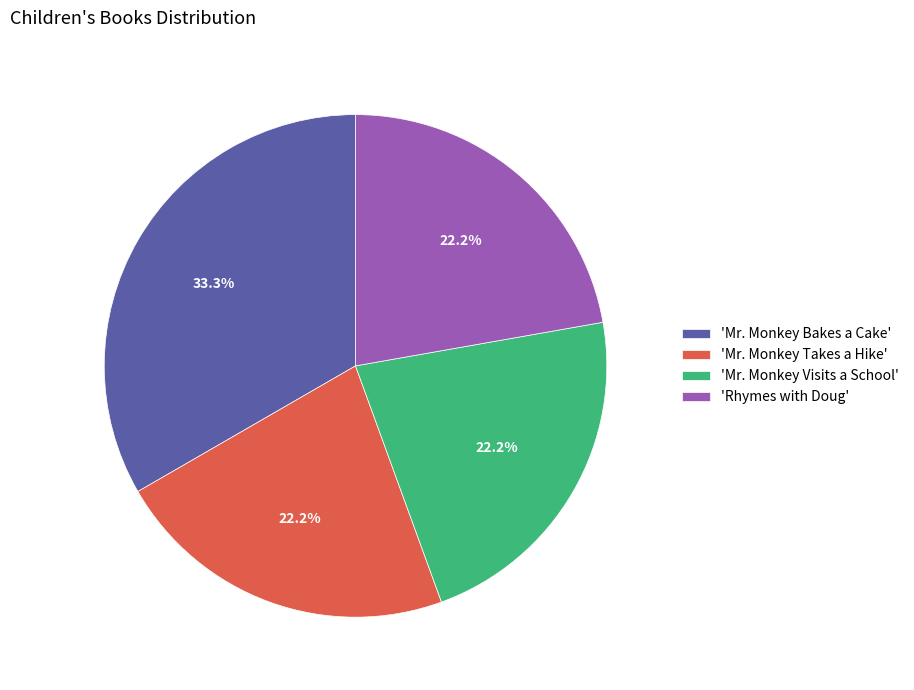

What is the ratio of the value at 'Mr. Monkey Bakes a Cake' to the value at 'Mr. Monkey Takes a Hike'?

1.5